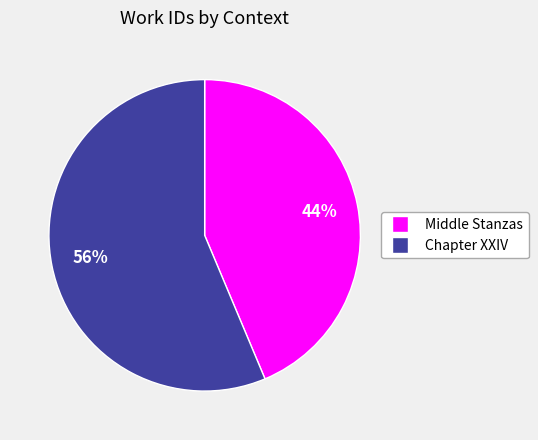

Between Chapter XXIV and Middle Stanzas, which is larger?

Chapter XXIV